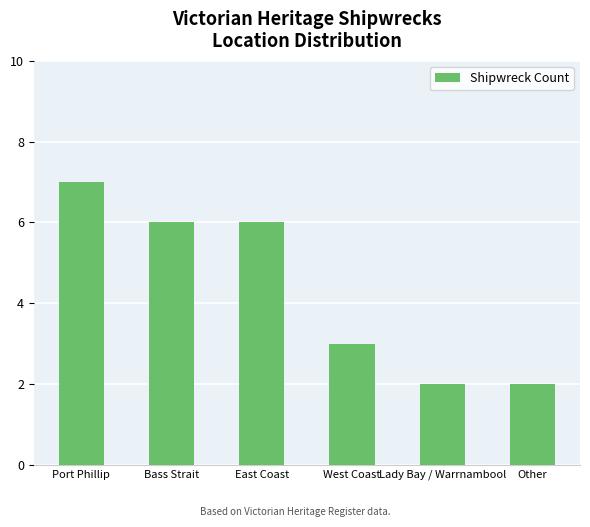

Reading right to left, transcribe all the data shown in this chart.

2	2	3	6	6	7